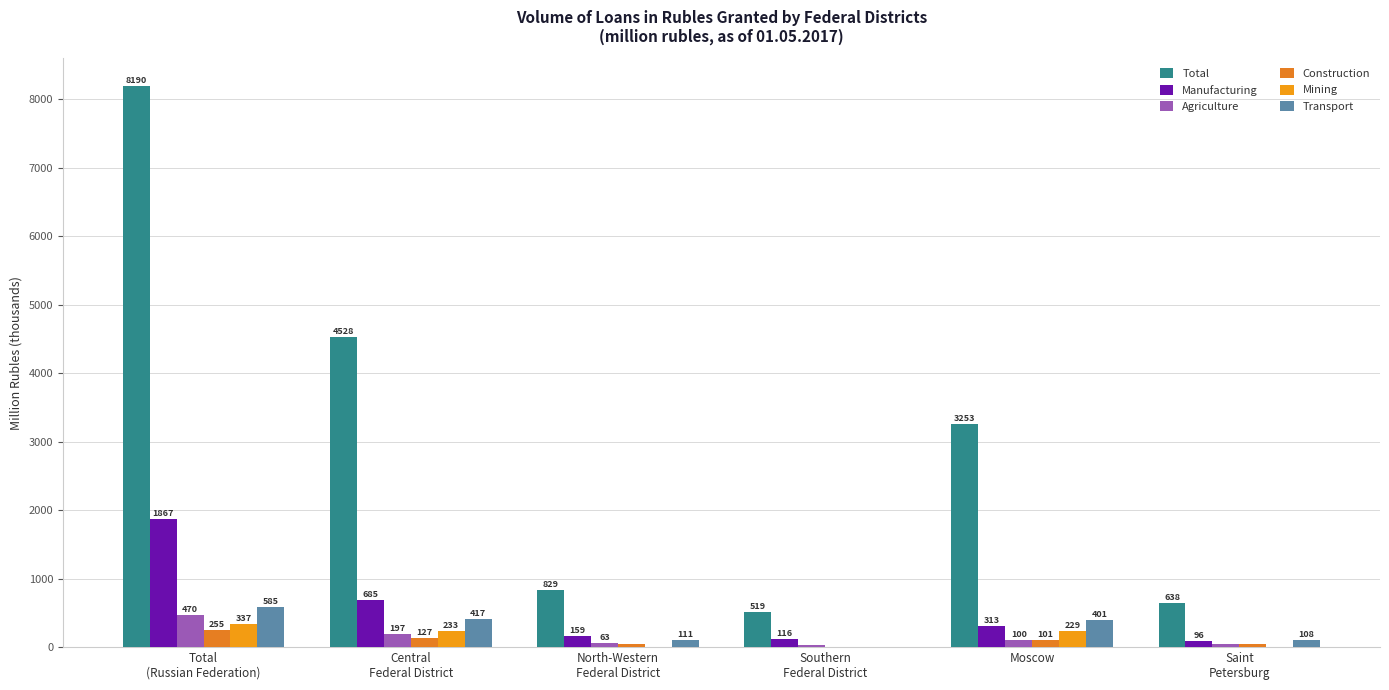

What is the approximate value of Transport at Saint
Petersburg?

108.1